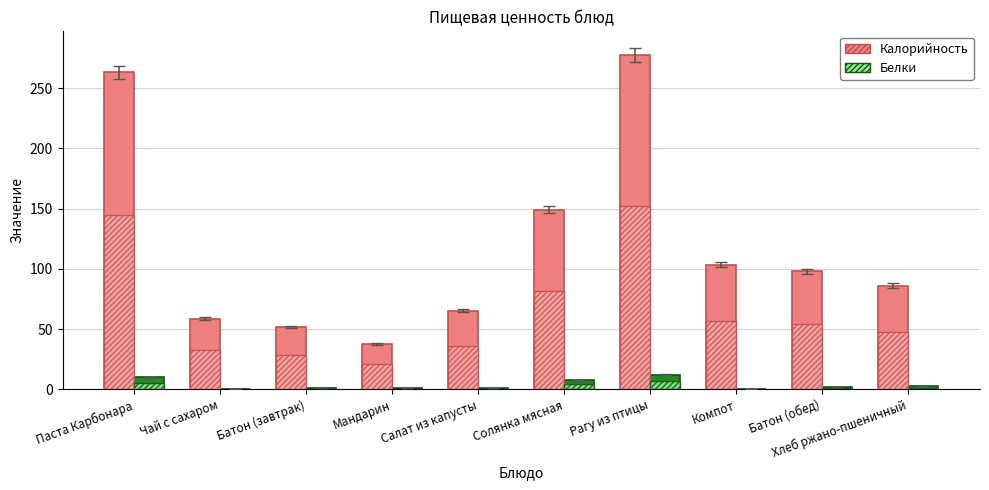

What position from the left is Рагу из птицы?

7